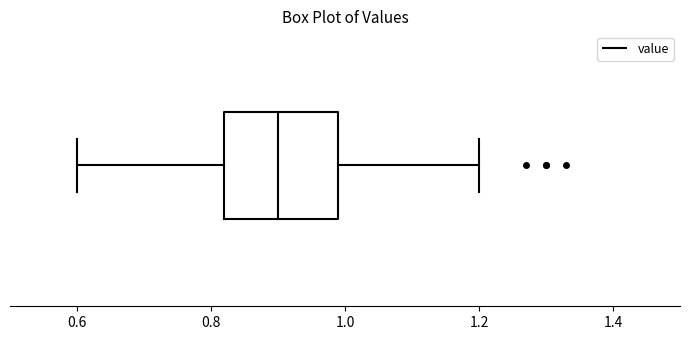

Where does the median line of the box sit on the x-axis? The values are not printed on the chart, so give them approximately, as read against the axis.

0.90